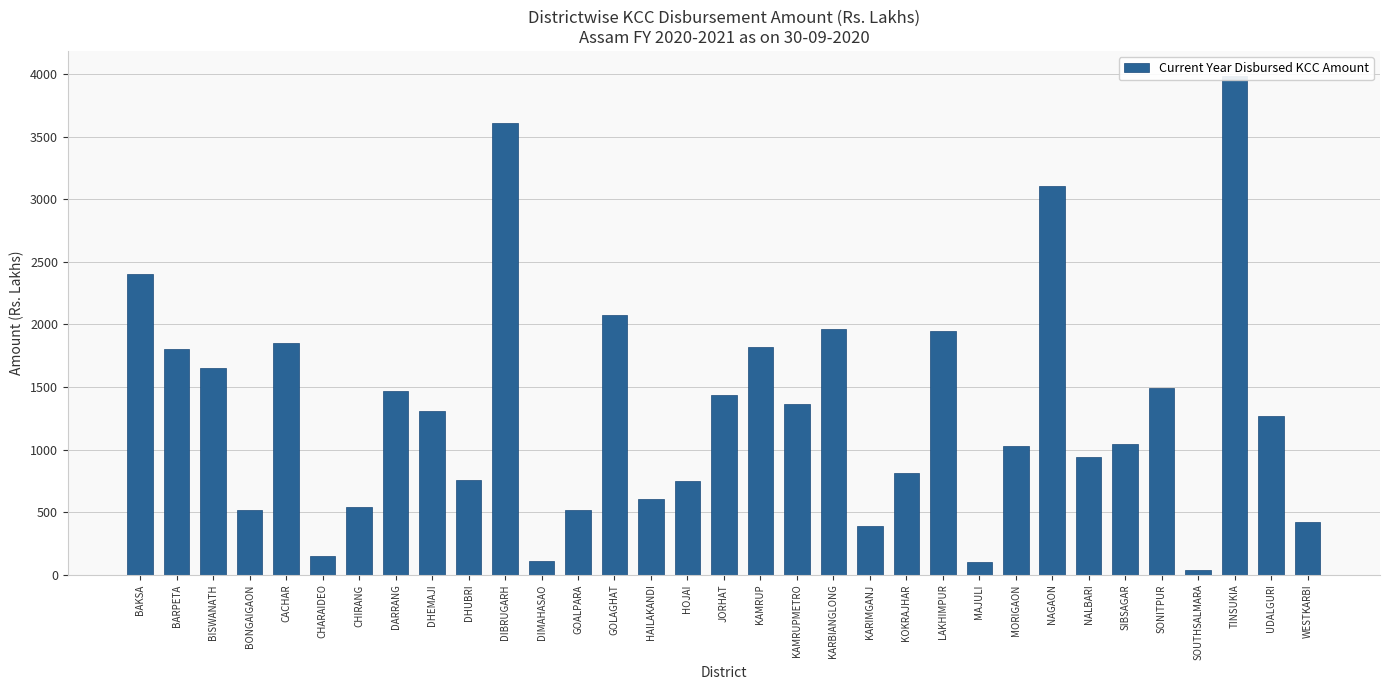

Rank the categories by value from lowest to highest.

SOUTHSALMARA, MAJULI, DIMAHASAO, CHARAIDEO, KARIMGANJ, WESTKARBI, GOALPARA, BONGAIGAON, CHIRANG, HAILAKANDI, HOJAI, DHUBRI, KOKRAJHAR, NALBARI, MORIGAON, SIBSAGAR, UDALGURI, DHEMAJI, KAMRUPMETRO, JORHAT, DARRANG, SONITPUR, BISWANATH, BARPETA, KAMRUP, CACHAR, LAKHIMPUR, KARBIANGLONG, GOLAGHAT, BAKSA, NAGAON, DIBRUGARH, TINSUKIA